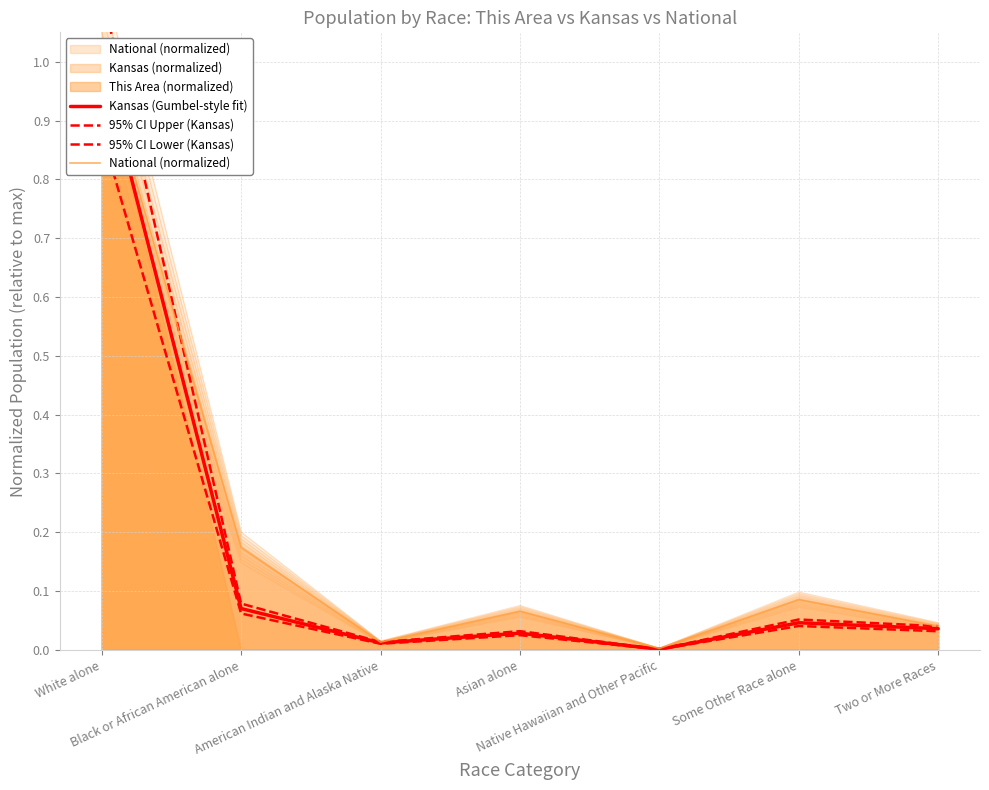

True or false: 95% CI Lower (Kansas) has a value of 0.1 at Some Other Race alone.

False